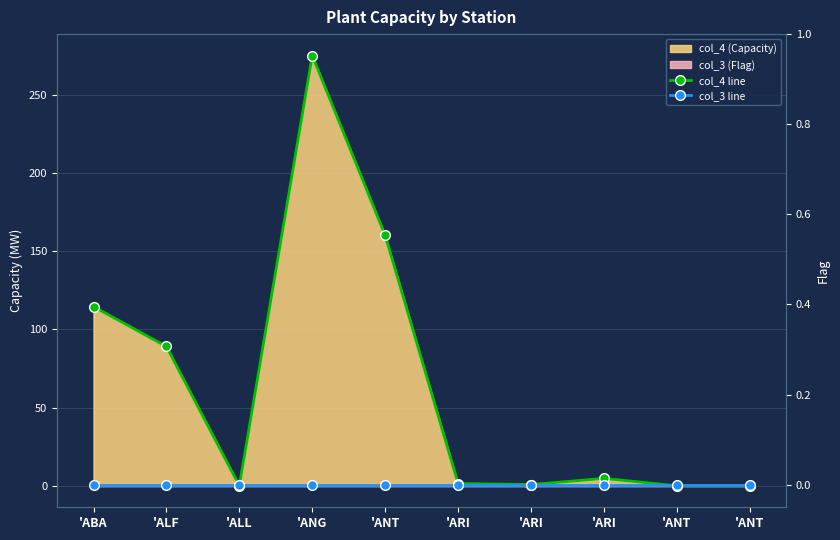

Reading right to left, extract all data points from this chart.

col_4 line: 0.0	0.0	4.7	0.8	1.4	160.0	274.9	0.0	89.0	114.5
col_3 line: 0.0	0.0	0.0	0.0	0.0	0.0	0.0	0.0	0.0	0.0